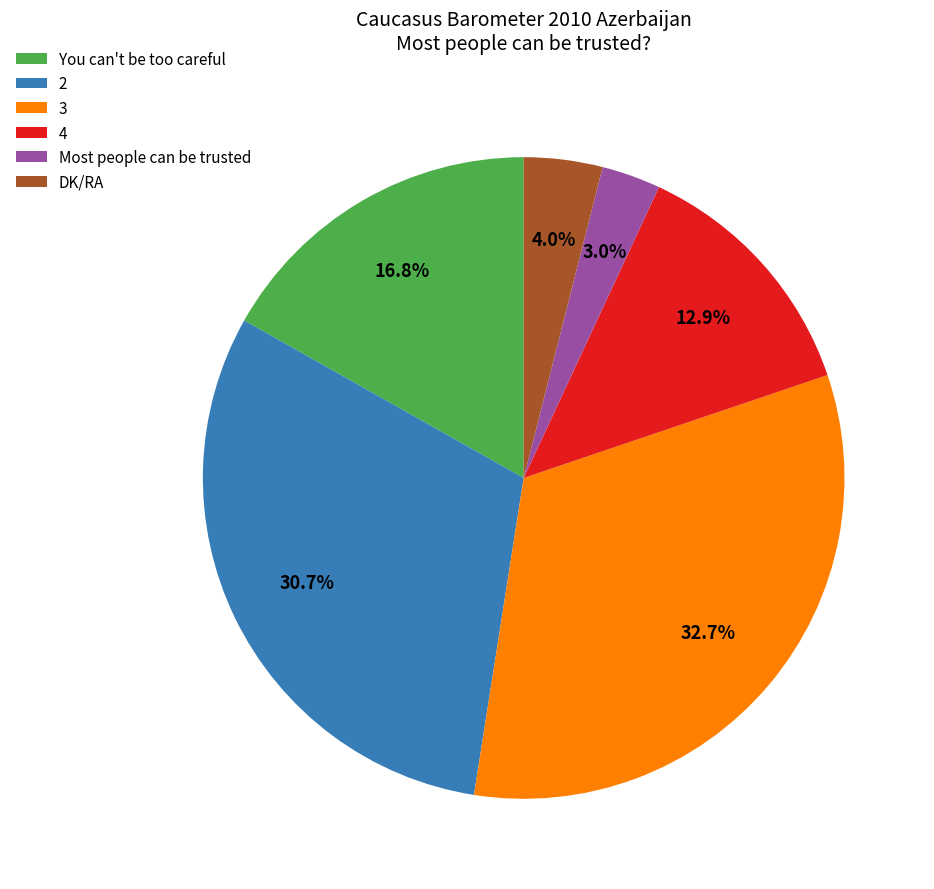

How many slices are in this pie chart?

6